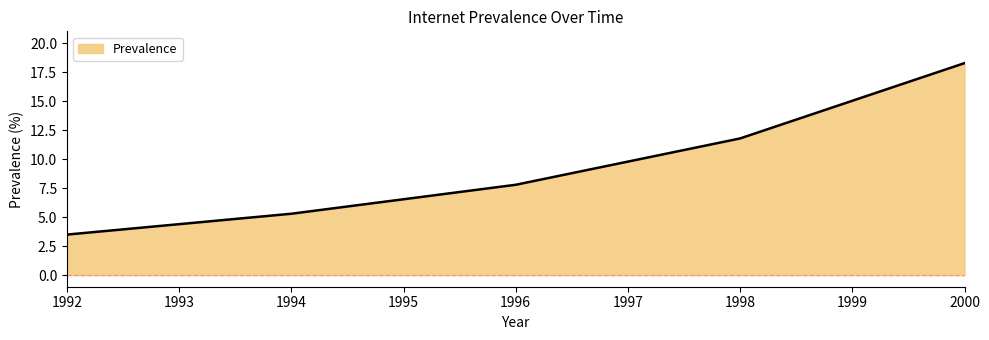

List the labels in order of value, largest first.

2000, 1998, 1996, 1994, 1992